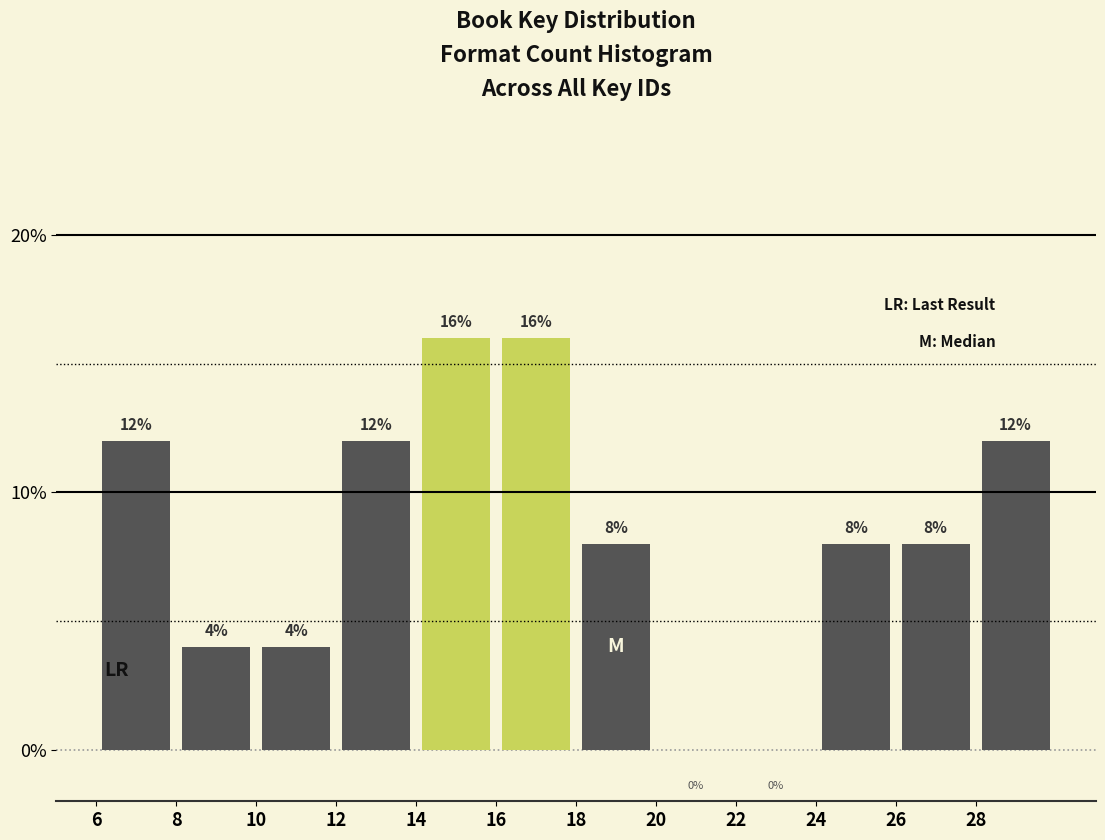

Reading left to right, transcribe this chart: for each bar, give the range it covers on the x-axis and its height.

6 to 8: 12
8 to 10: 4
10 to 12: 4
12 to 14: 12
14 to 16: 16
16 to 18: 16
18 to 20: 8
20 to 22: 0
22 to 24: 0
24 to 26: 8
26 to 28: 8
28 to 30: 12